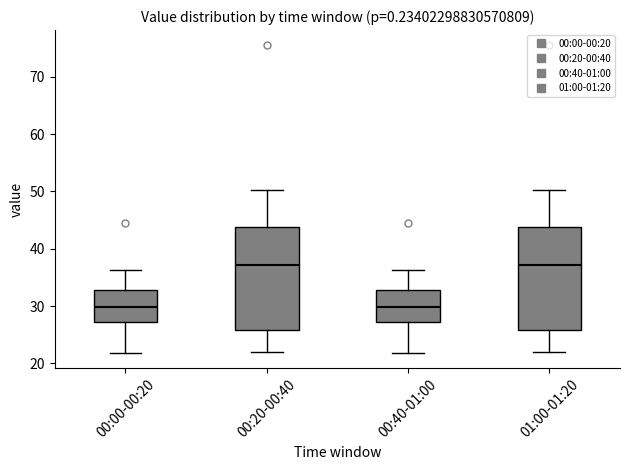

Reading left to right, transcribe this box plot: for each box, give where its median line is, the range the box spans, and where its two whiskers end, as read against the y-axis. The values are not printed on the chart, so give them approximately, as read against the axis.

00:00-00:20: median 30, box 27 to 33, whiskers 22 to 36
00:20-00:40: median 37, box 26 to 44, whiskers 22 to 50
00:40-01:00: median 30, box 27 to 33, whiskers 22 to 36
01:00-01:20: median 37, box 26 to 44, whiskers 22 to 50